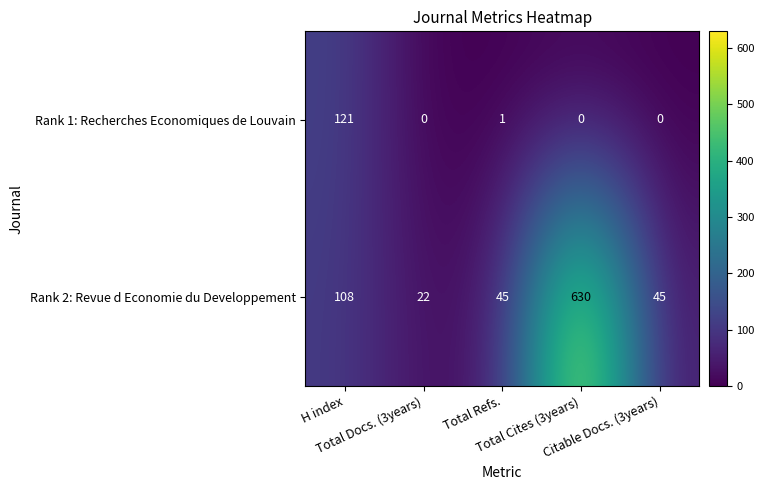

Which series changed the most between Total Docs. (3years) and Total Cites (3years)?

Rank 2: Revue d Economie du Developpement